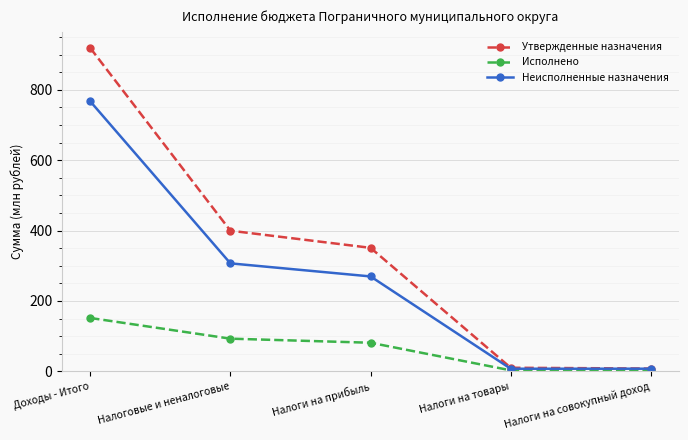

Which series has the largest total across all categories?

Утвержденные назначения